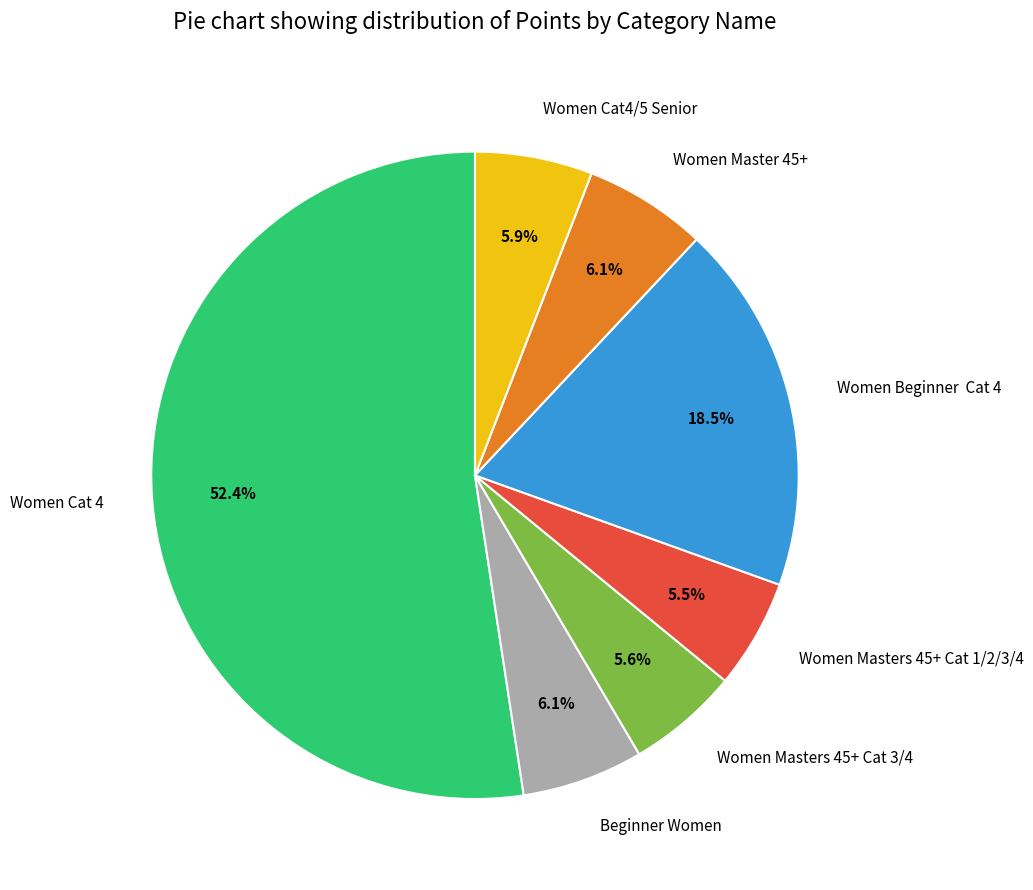

Does any single category account for the majority?

Yes